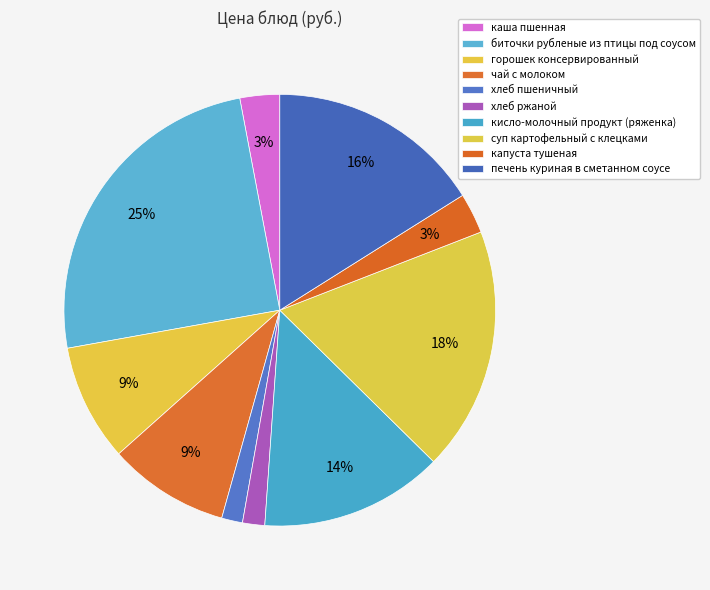

Count the number of slices in the pie.

10